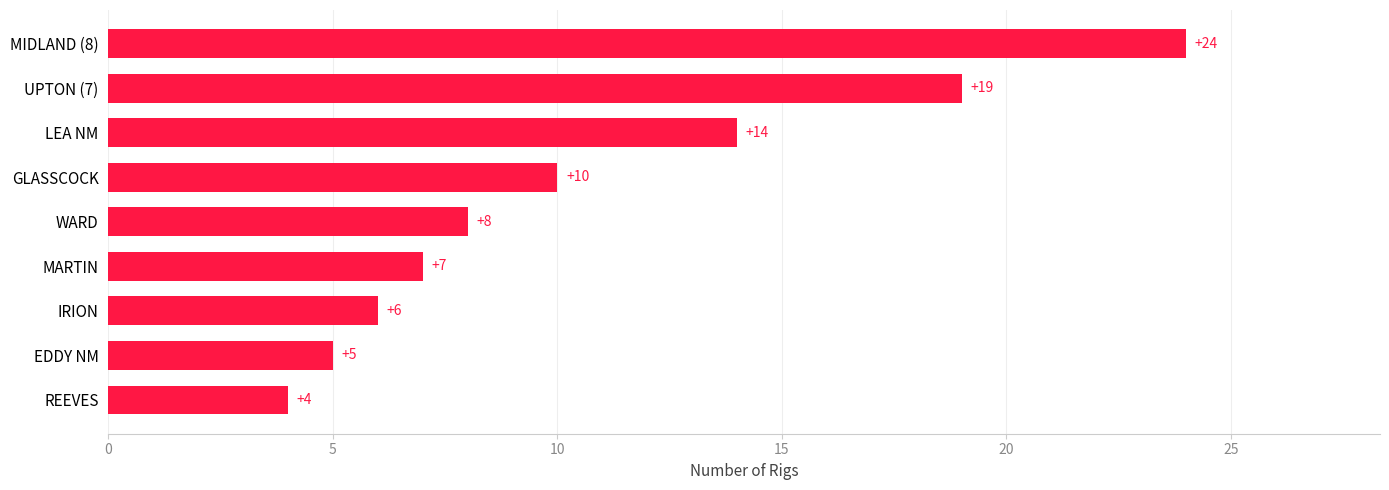

The value at LEA NM is 7. True or false?

False